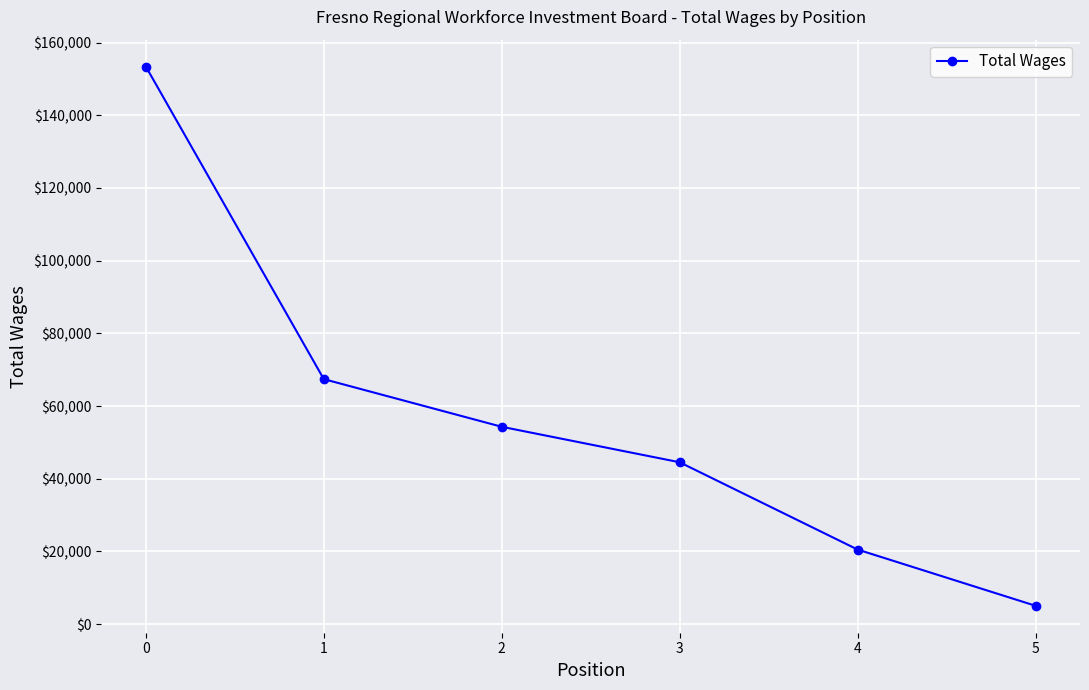

How many distinct data groups are displayed?

1